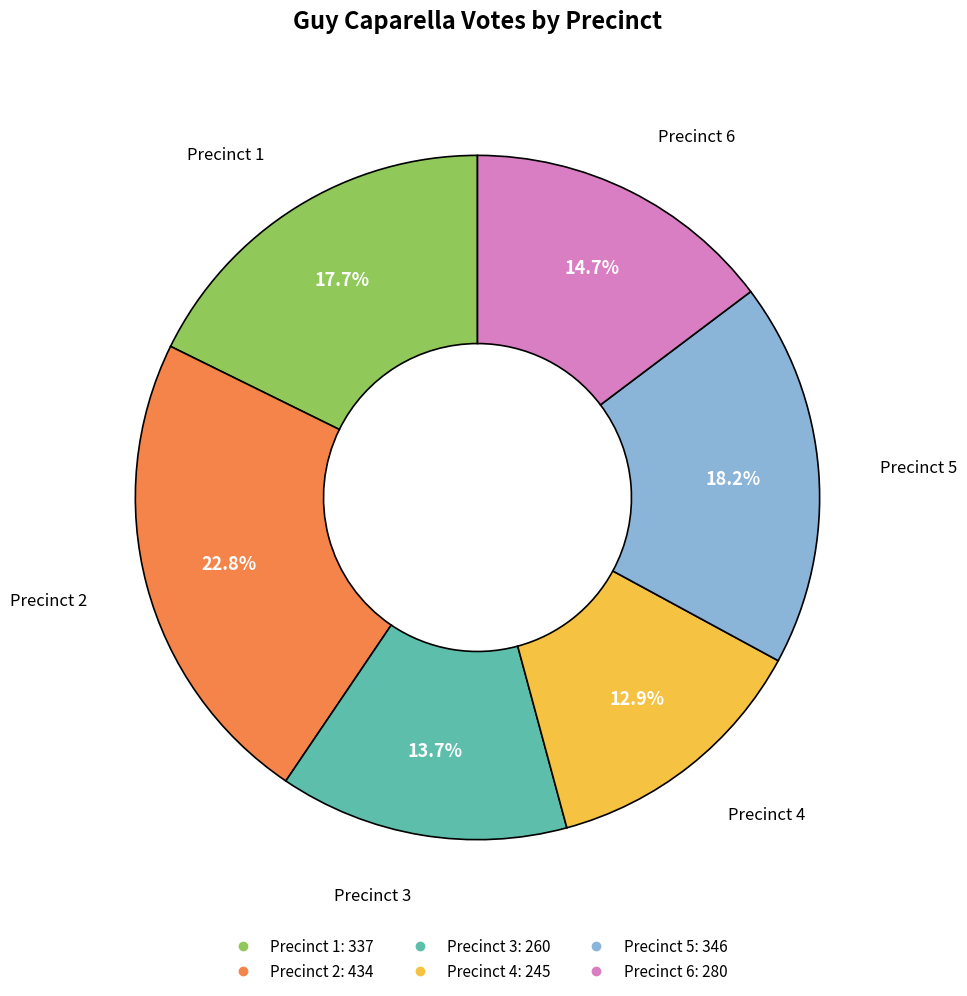

Does any single category account for the majority?

No